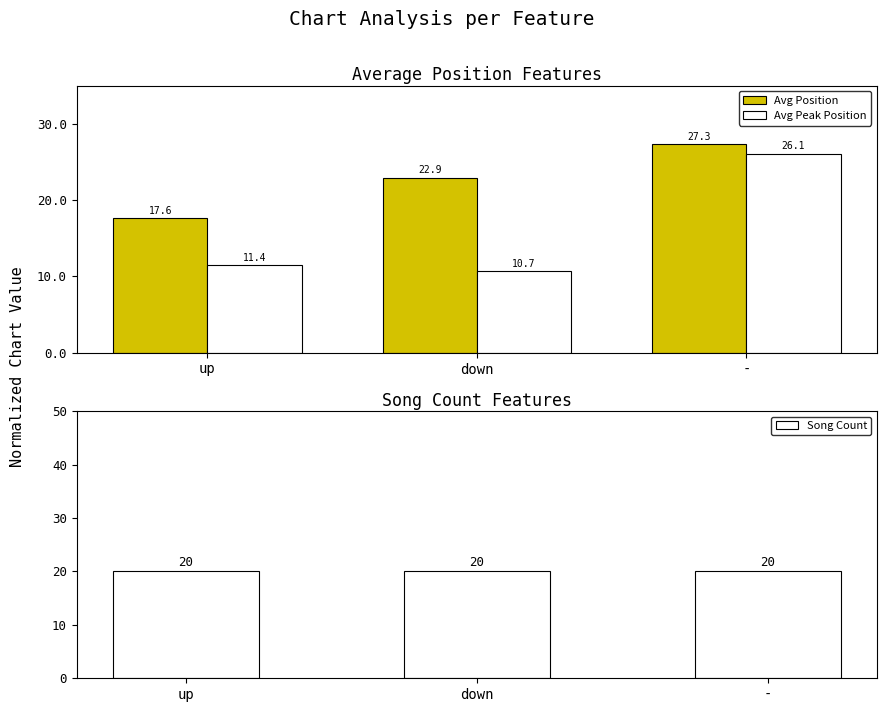

At how many categories does at least one series exceed 25?

1